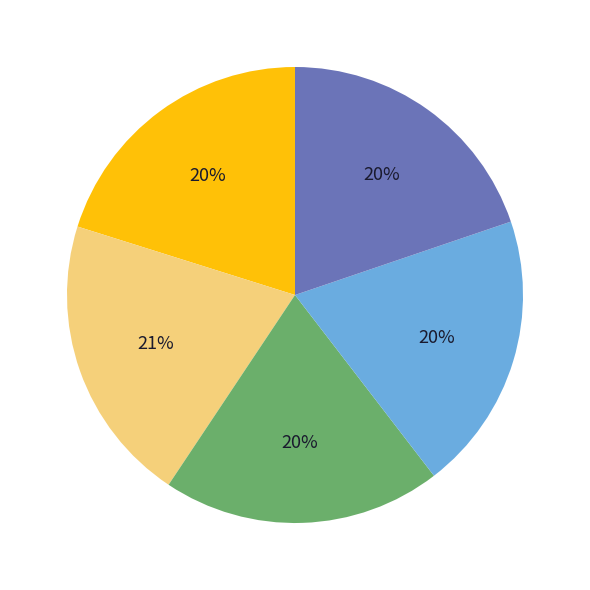

Is there any slice that represents more than half of the pie?

No